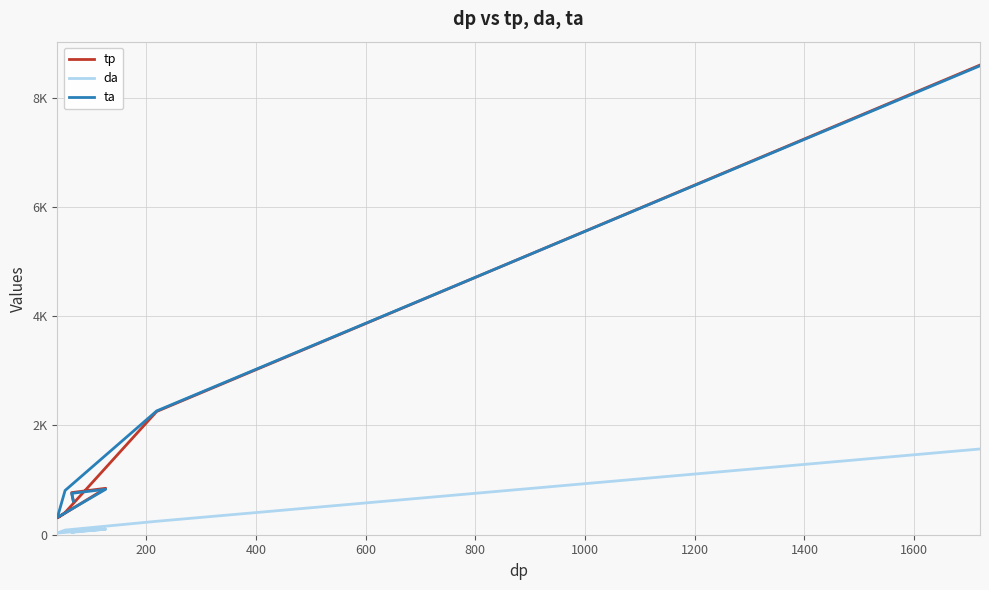

True or false: da and ta cross at least once.

False